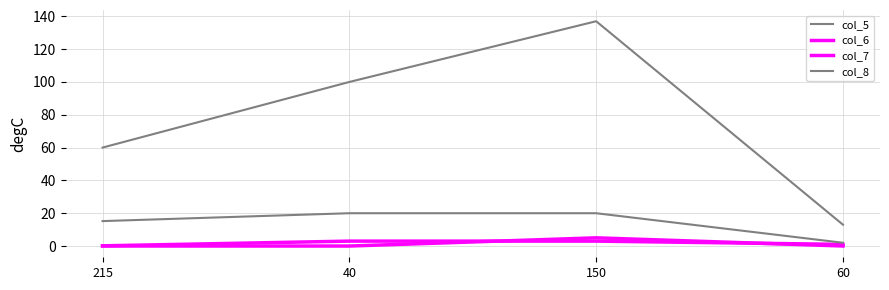

Is it true that col_6 equals 0.1 at 215?

False